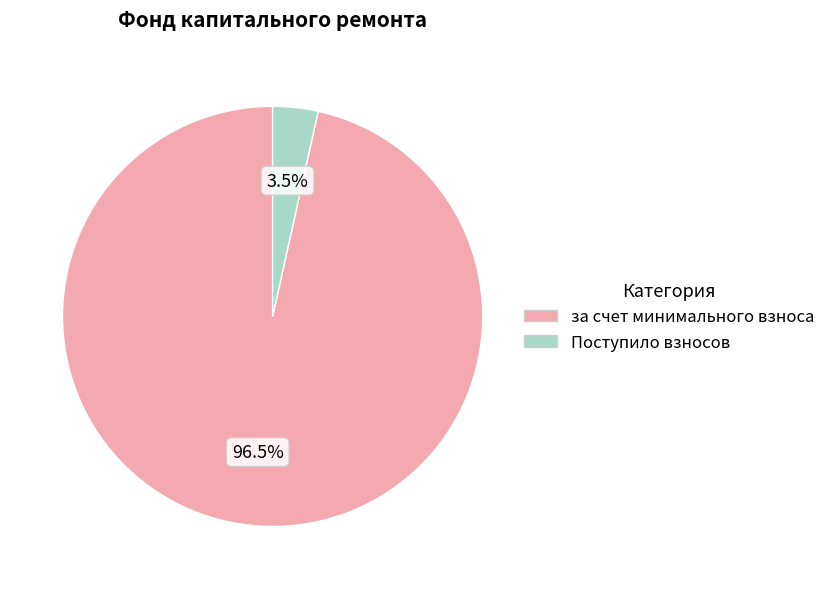

How many slices are in this pie chart?

2